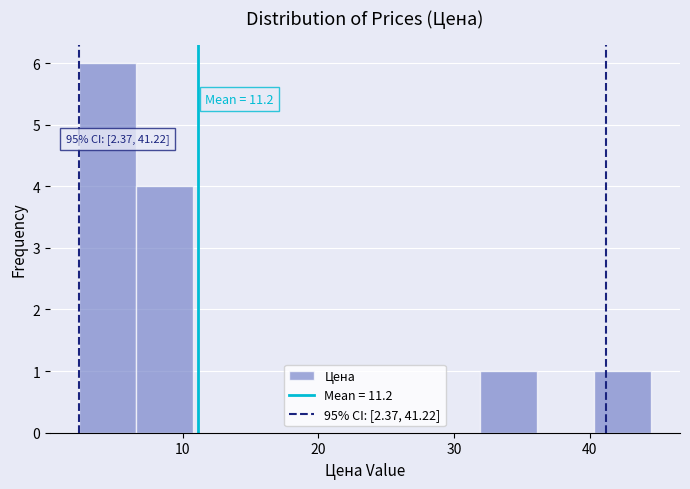

Over which range of the x-axis is the bar tallest?

2 to 7